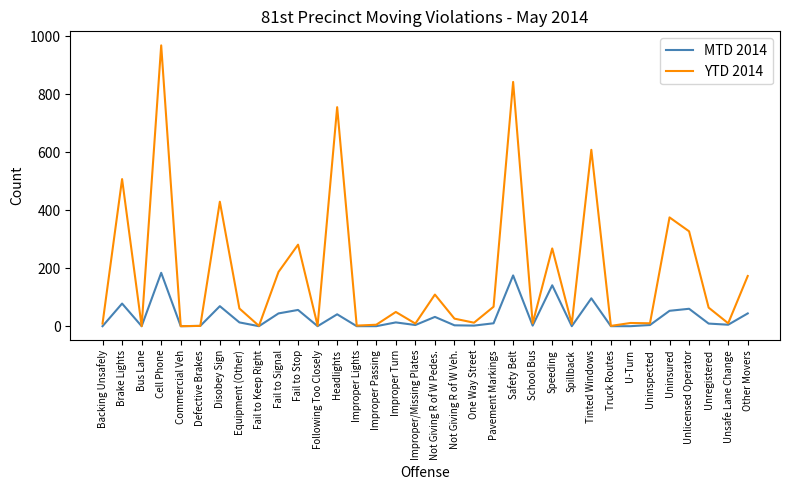

What are all the series names shown in the legend?

MTD 2014, YTD 2014